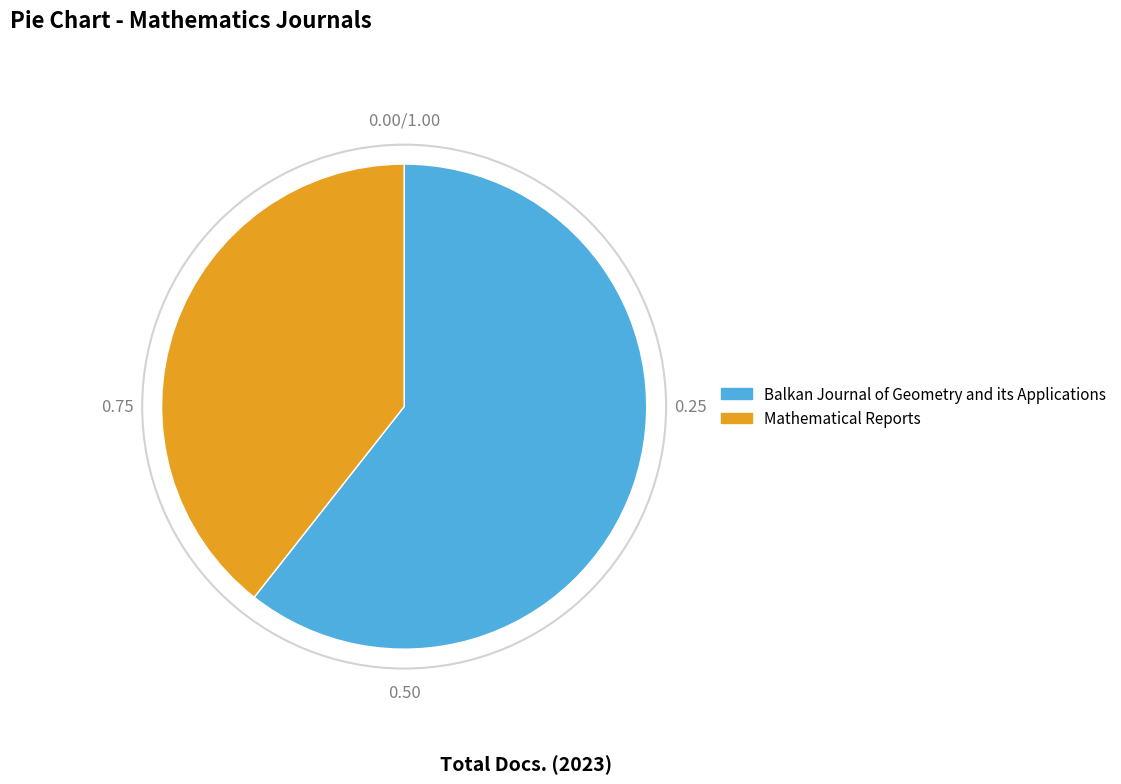

Count the number of slices in the pie.

2